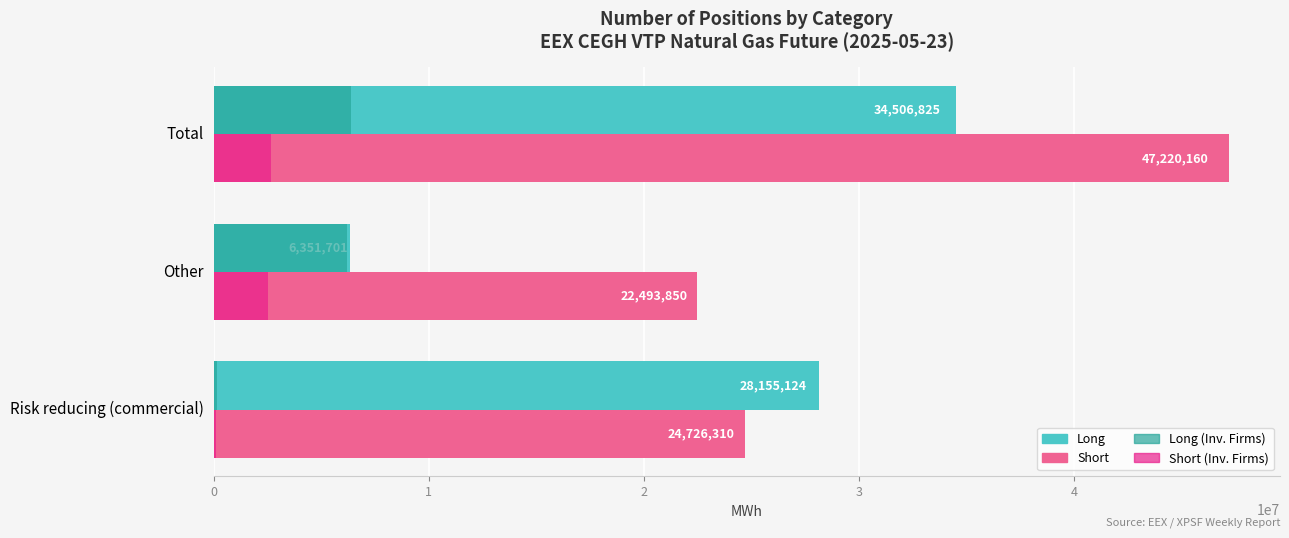

What is the maximum value shown in the chart?

47220160